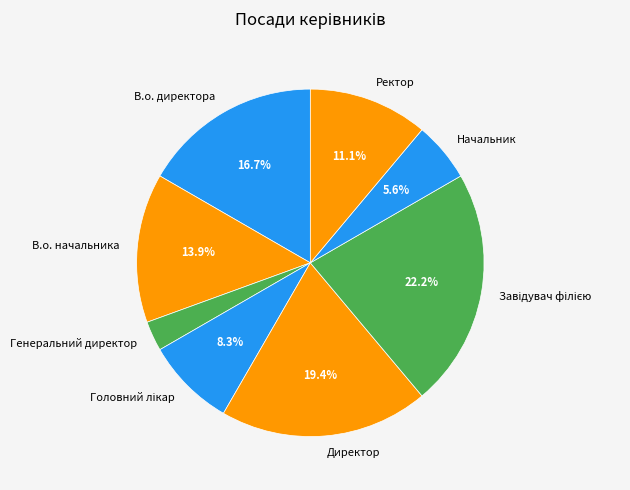

What portion of the pie excludes В.о. начальника?

86.1%